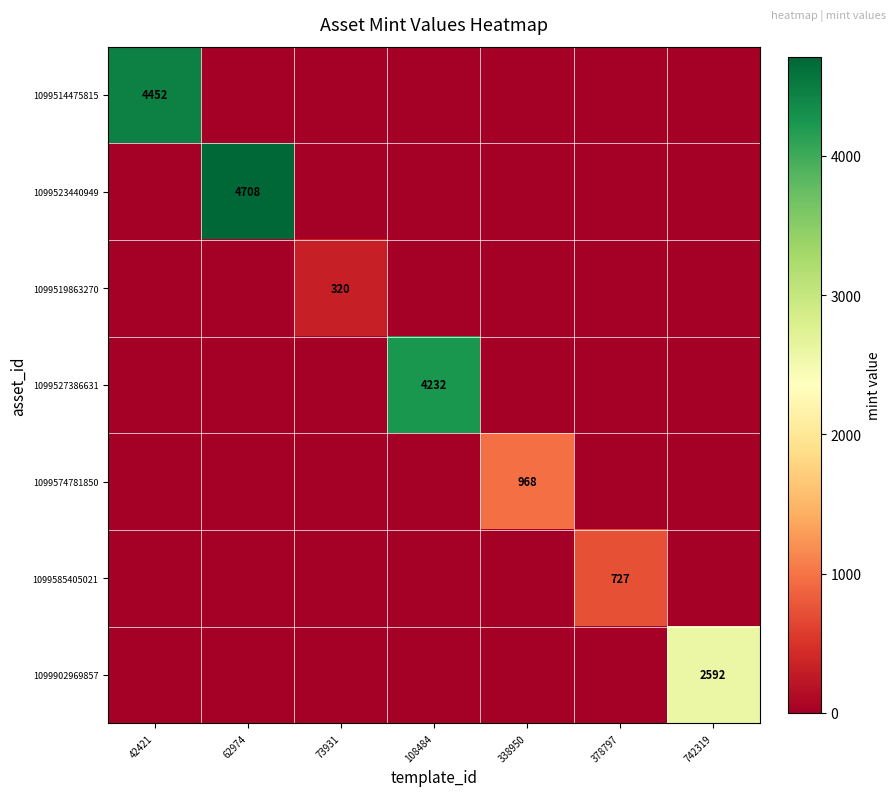

Between 108484 and 378797, which is larger?

108484